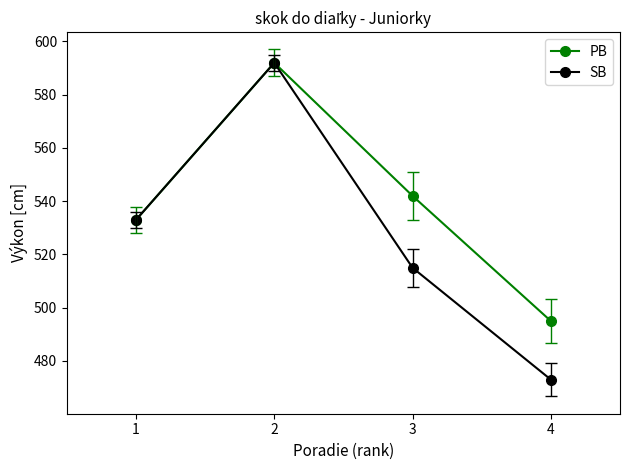

Reading left to right, list all the values displayed in this chart.

PB: 1=533	2=592	3=542	4=495
SB: 1=533	2=592	3=515	4=473